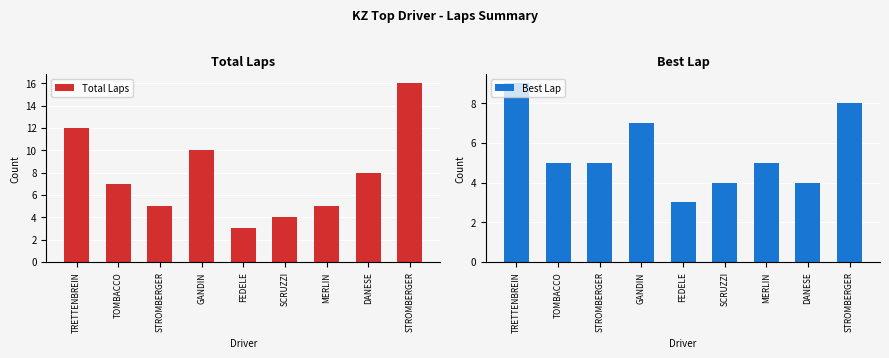

List the labels in order of Total Laps value, largest first.

STROMBERGER, TRETTENBREIN, GANDIN, DANESE, TOMBACCO, STROMBERGER, MERLIN, SCRUZZI, FEDELE